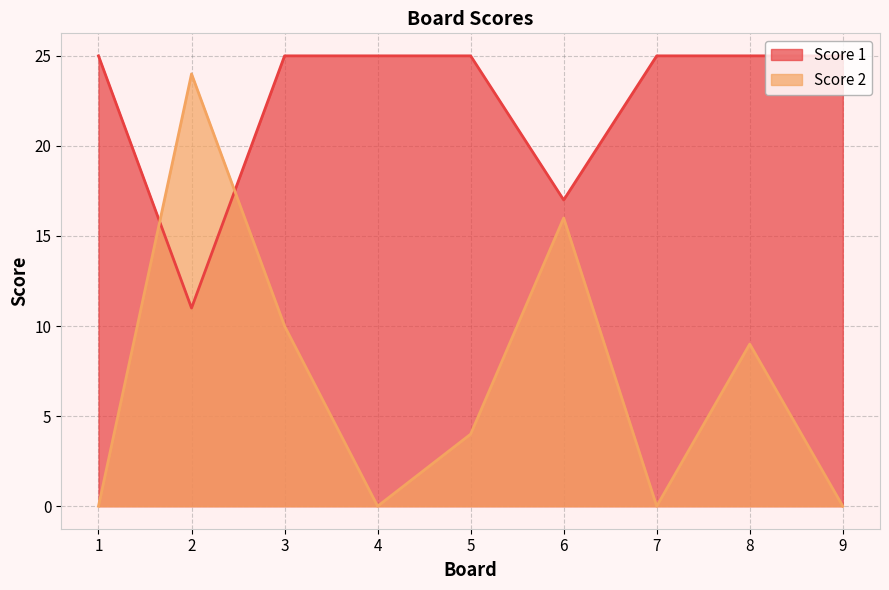

What is the difference between the maximum and minimum values in the Score 1 series?

14